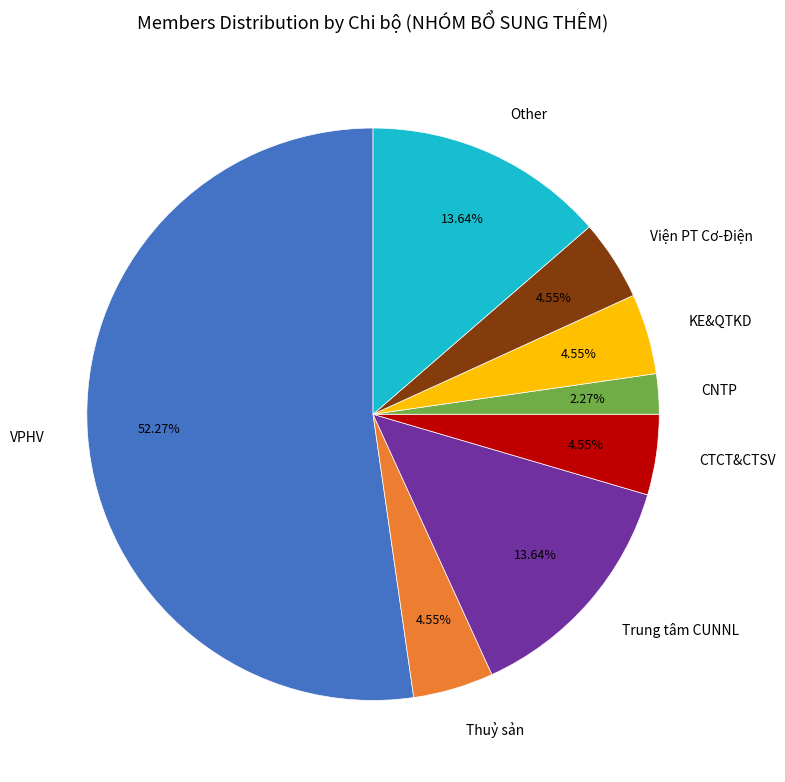

Combined, do CNTP and KE&QTKD account for over 50%?

No